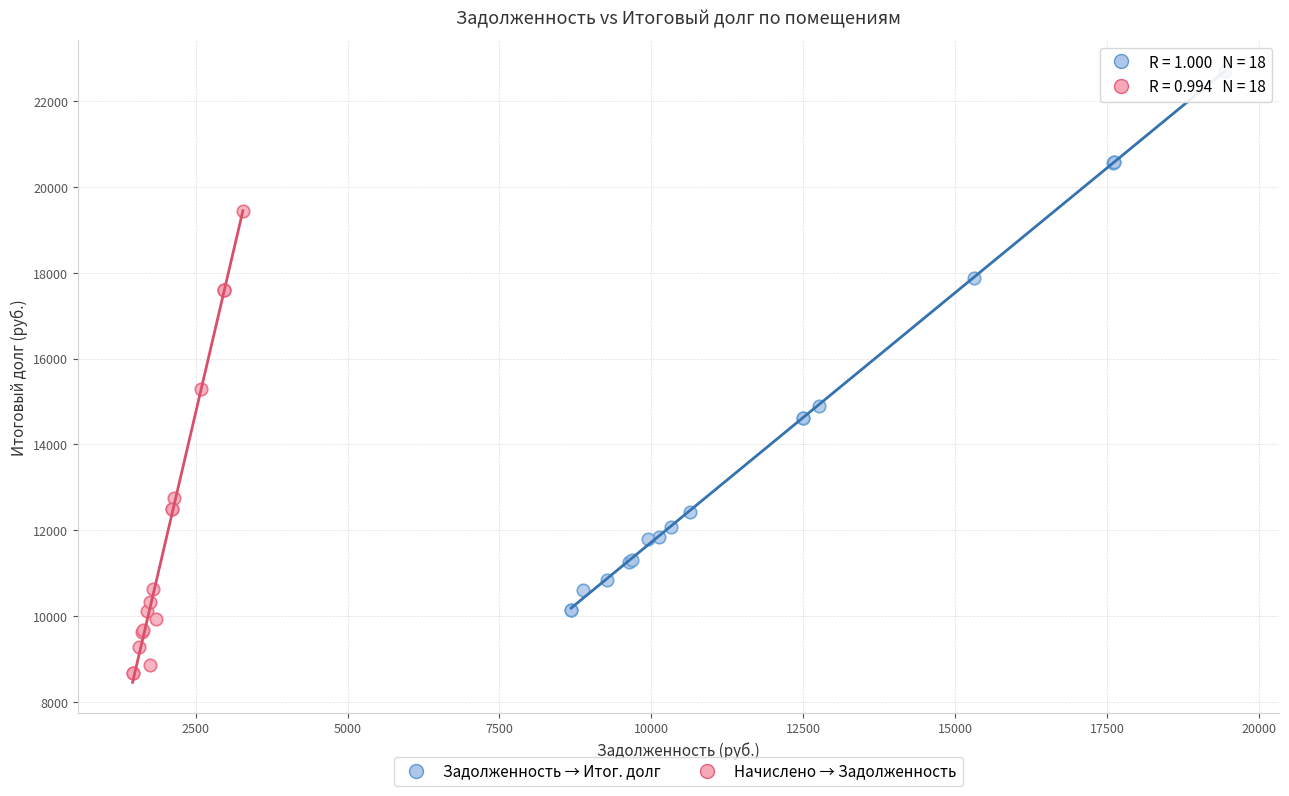

Which series has the largest Y range (max minus min)?

Задолженность → Итог. долг